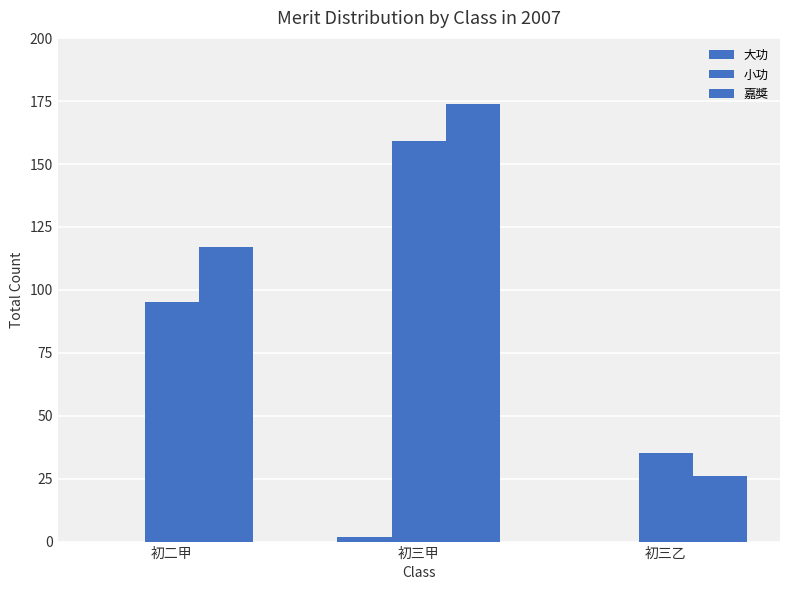

Which series has the largest total across all categories?

嘉獎